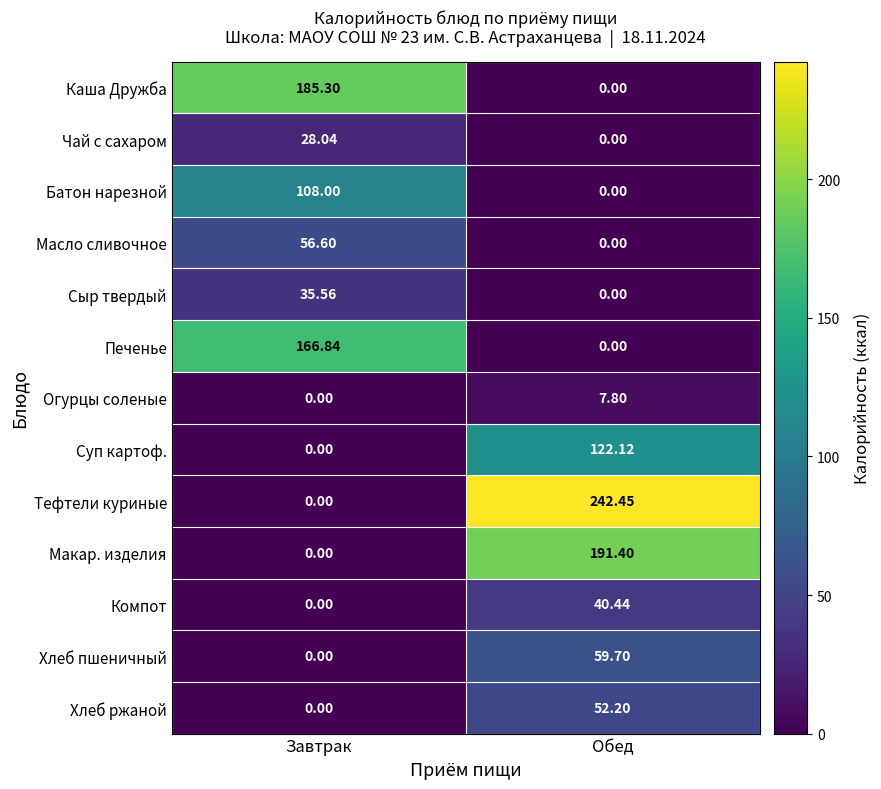

Which category has the highest value across all series?

Обед